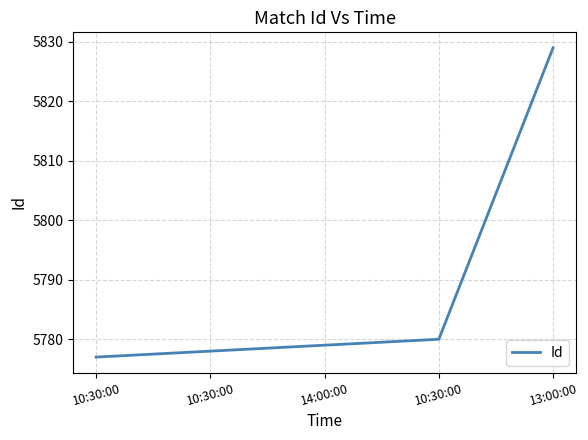

What is the label of the 2nd point from the right?

10:30:00